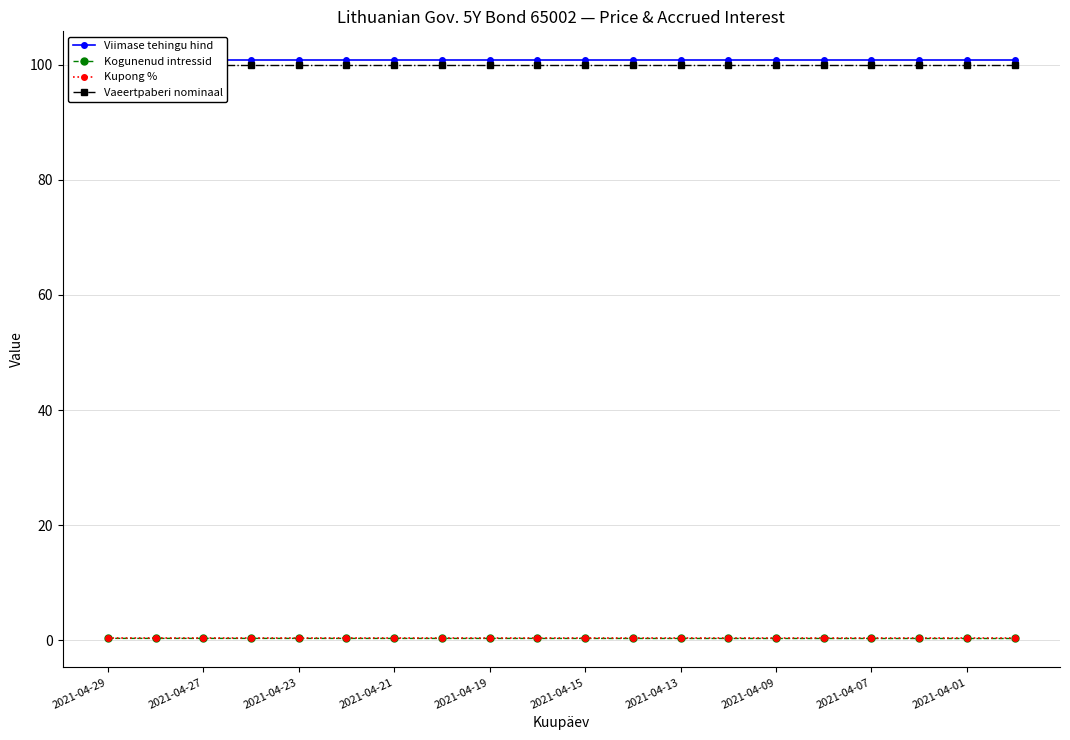

Which series has the largest total across all categories?

Viimase tehingu hind